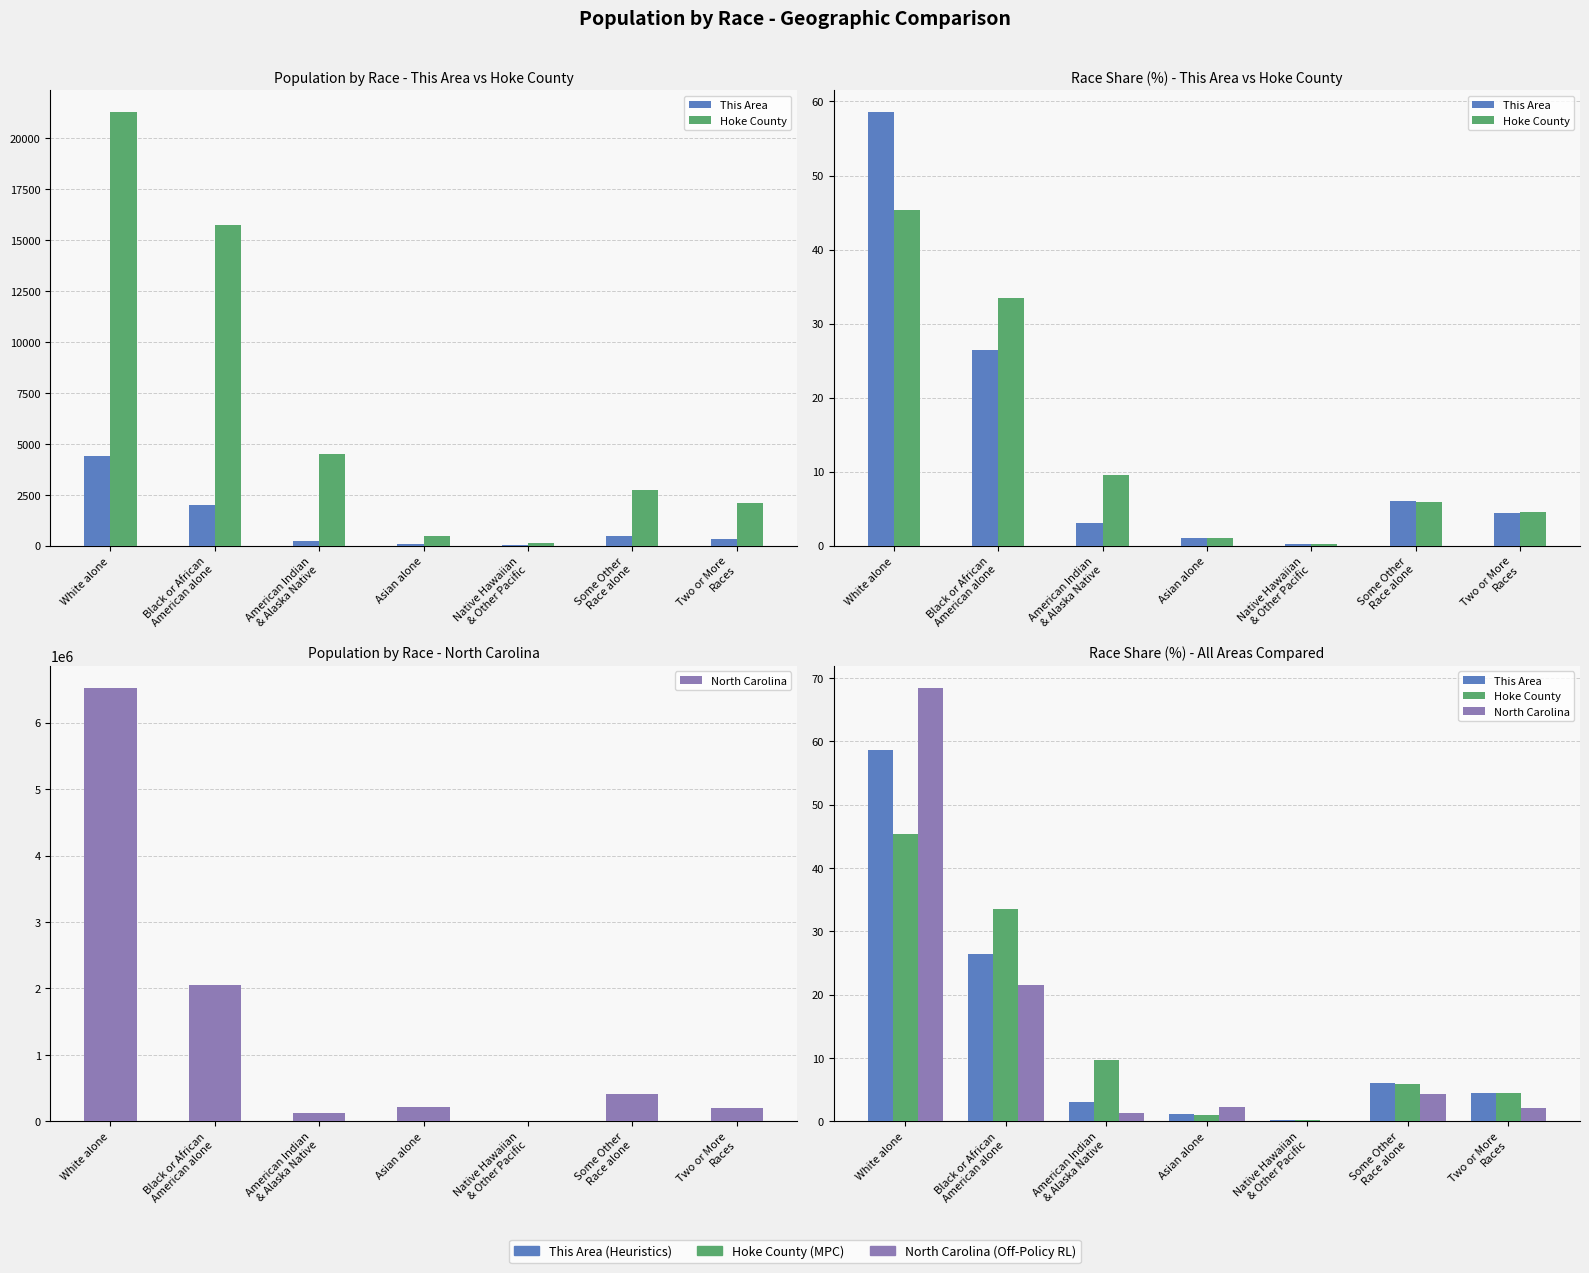

Where is Hoke County nearest to the value 22?

Black or African
American alone